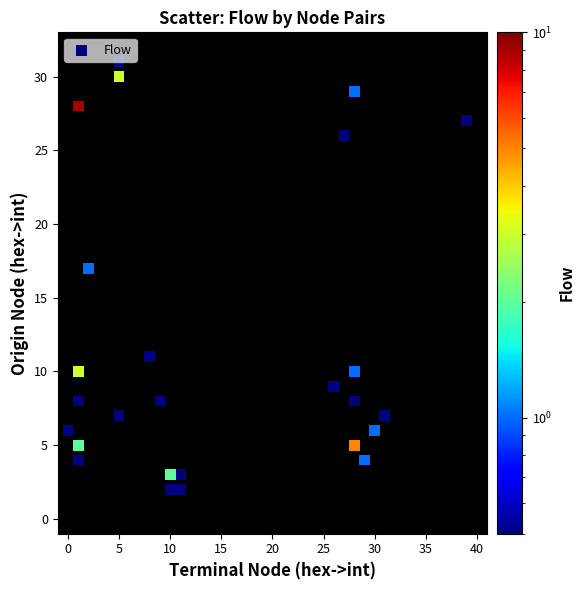

What Y value in the scatter plot is closest to 16?

17